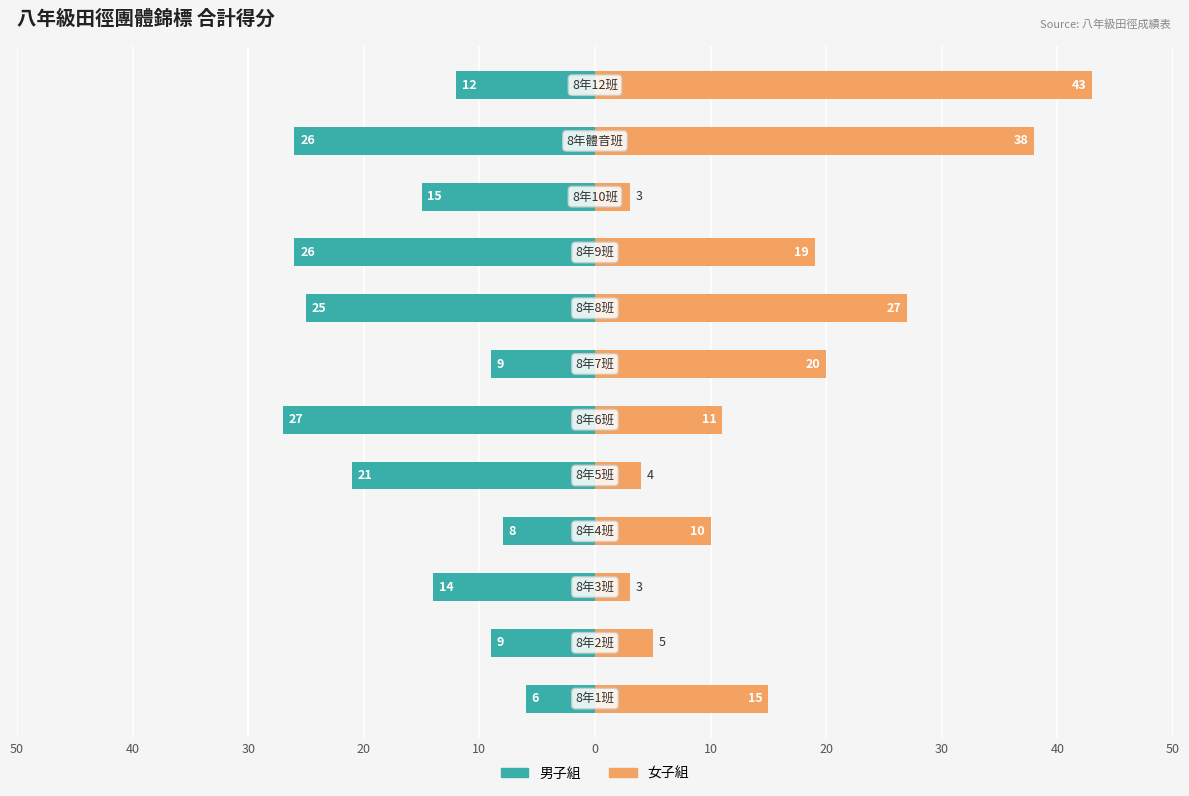

How many data points does each series have?

12